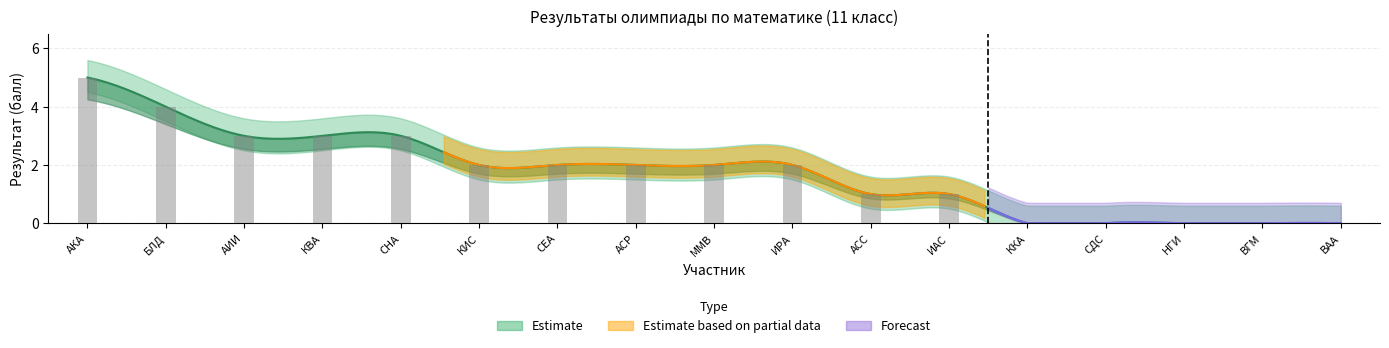

At which category is the sum across all series the highest?

АКА